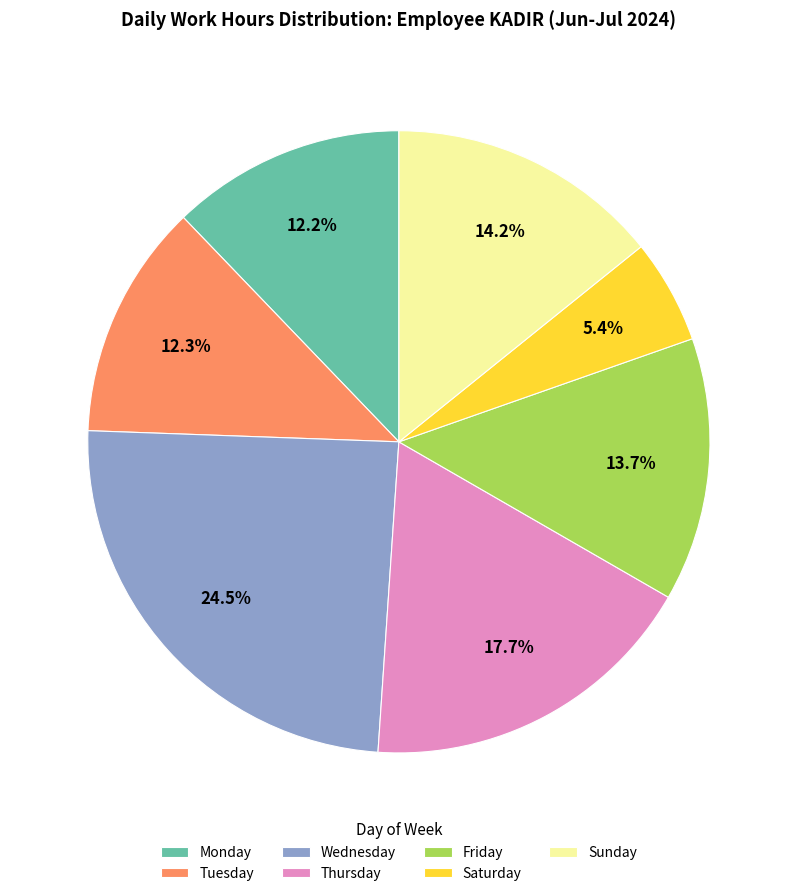

Does any single category account for the majority?

No